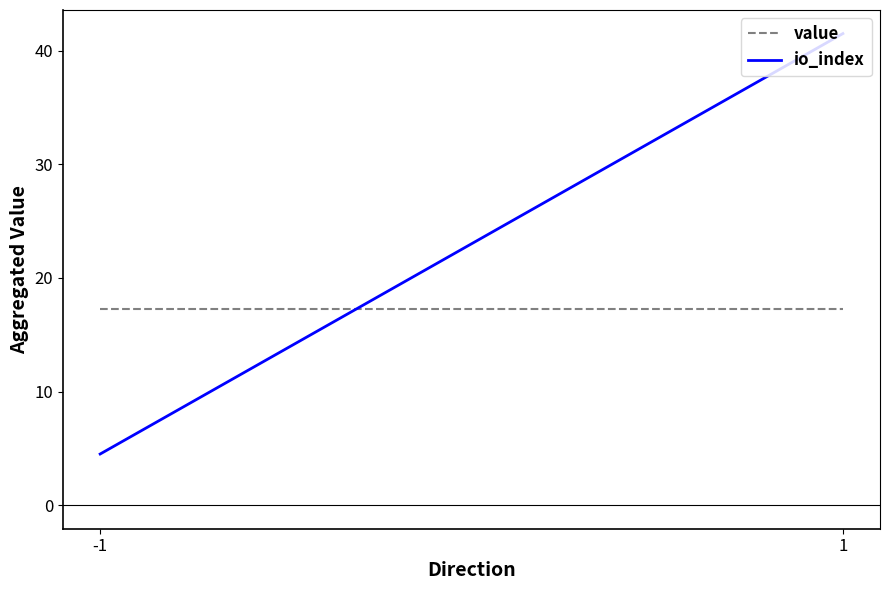

The value of value at -1 is 7.2. True or false?

False